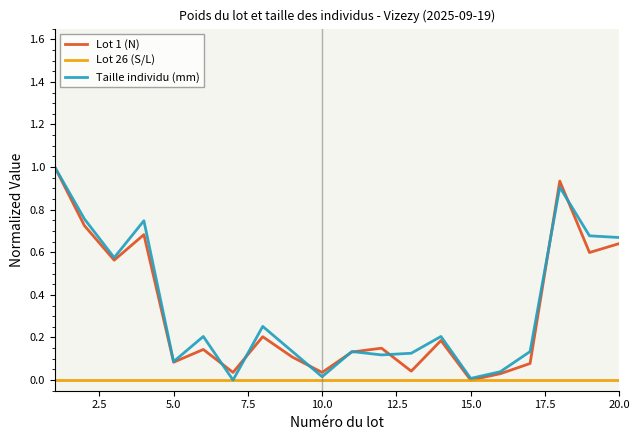

What is the highest value of the Taille individu (mm) series?

1.0